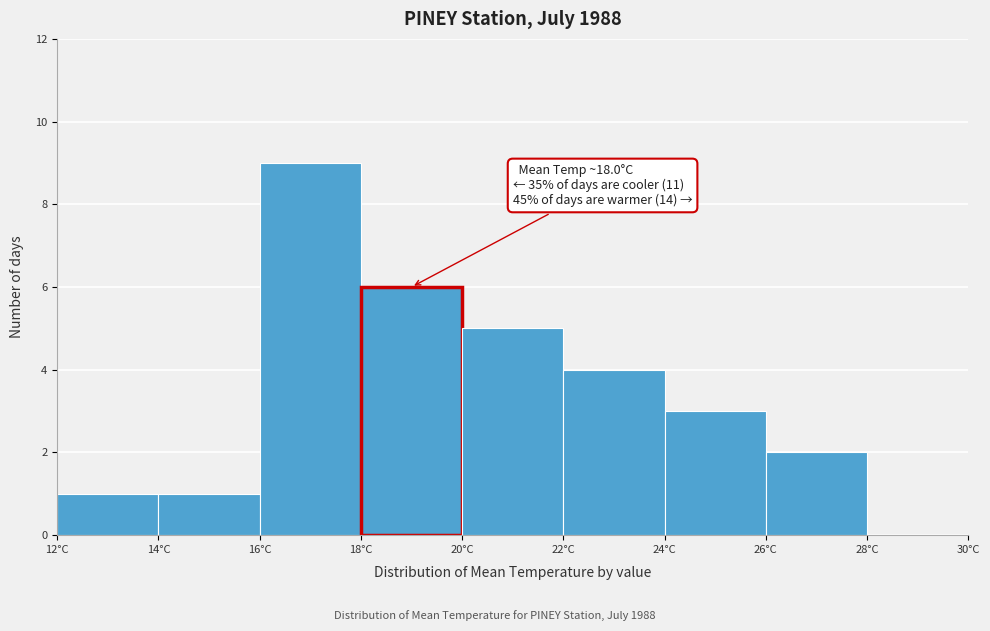

Which range on the x-axis has the tallest bar?

16 to 18